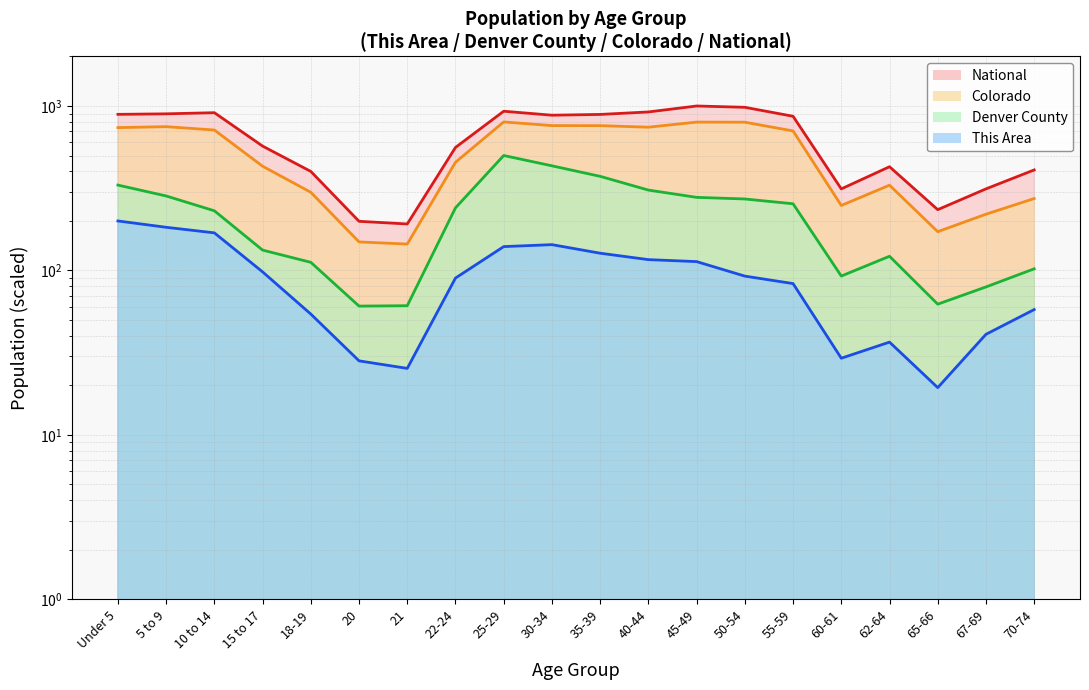

What position from the left is 65-66?

18